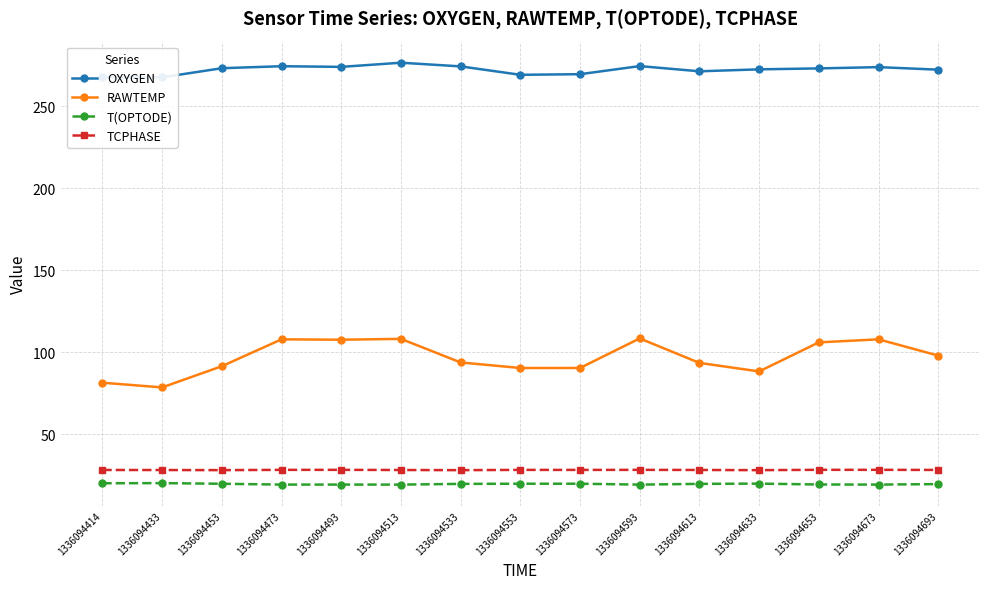

True or false: OXYGEN and TCPHASE intersect in this chart.

False